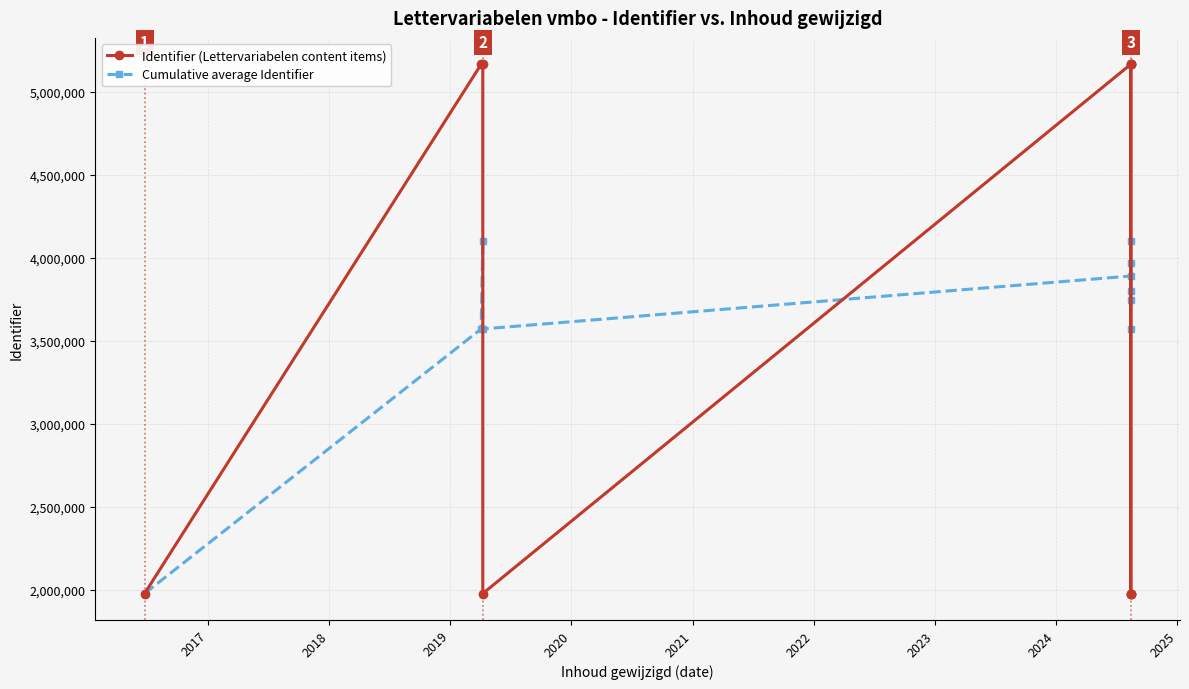

Is it true that Identifier (Lettervariabelen content items) equals 1978278.0 at 2025?

True